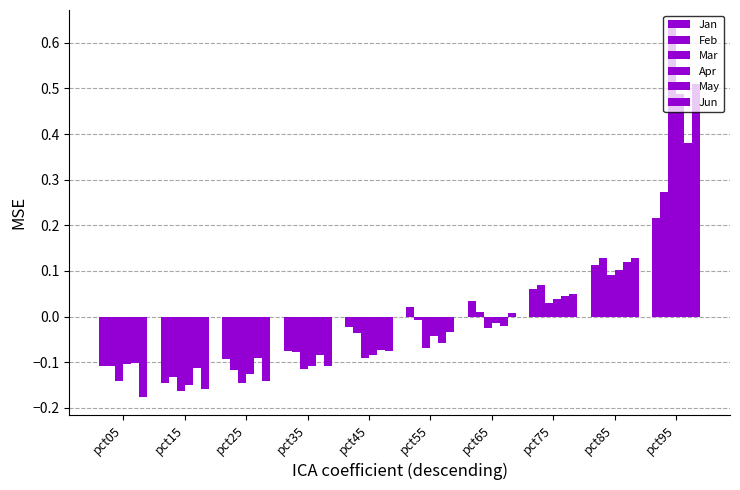

Does the chart contain stacked bars?

No